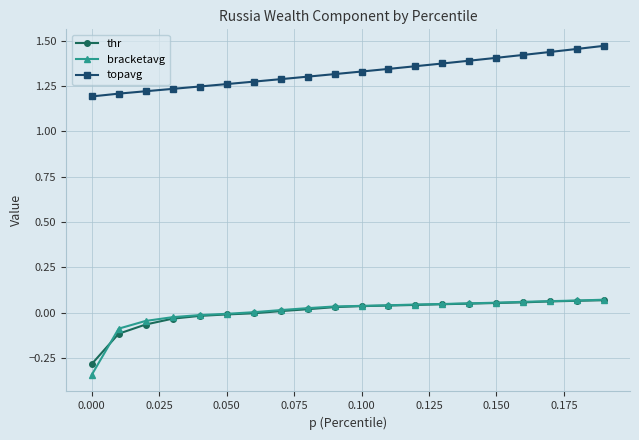

True or false: thr and topavg cross at least once.

False